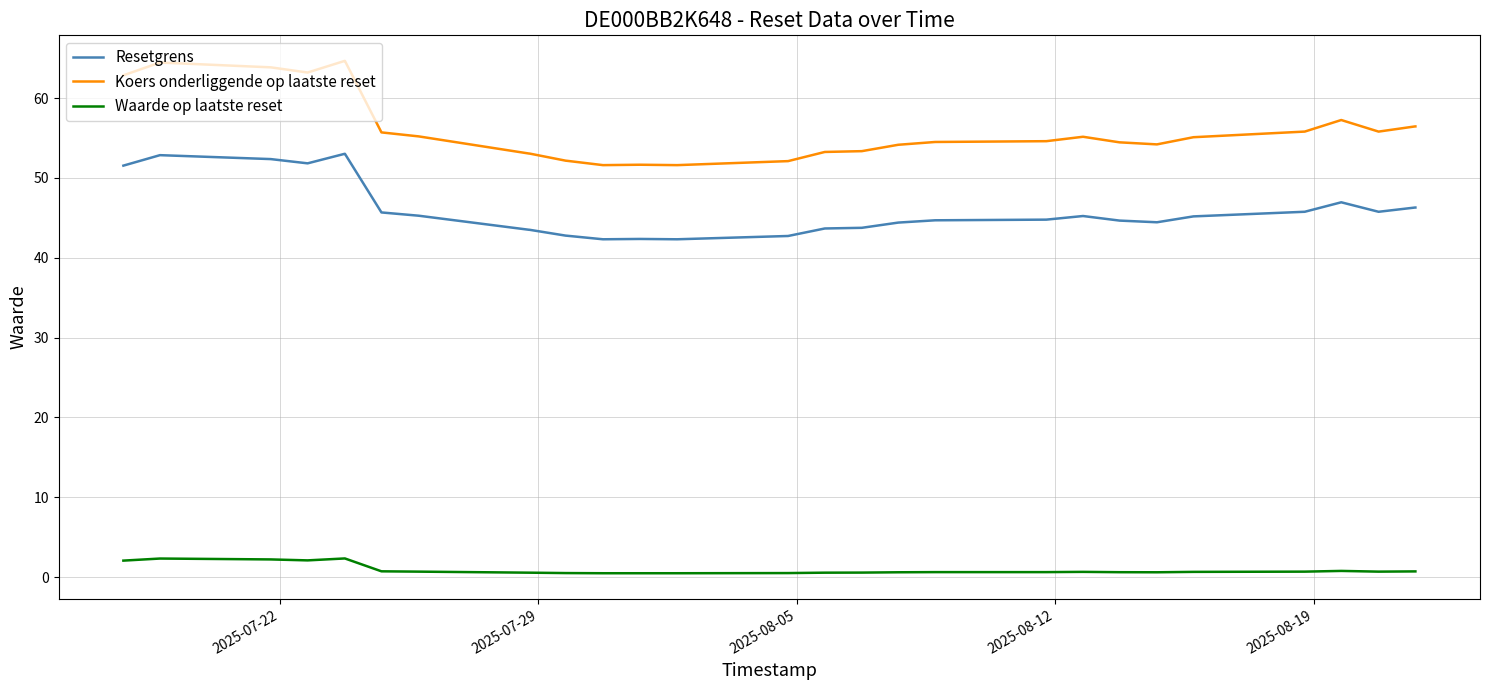

Which series has the largest total across all categories?

Koers onderliggende op laatste reset